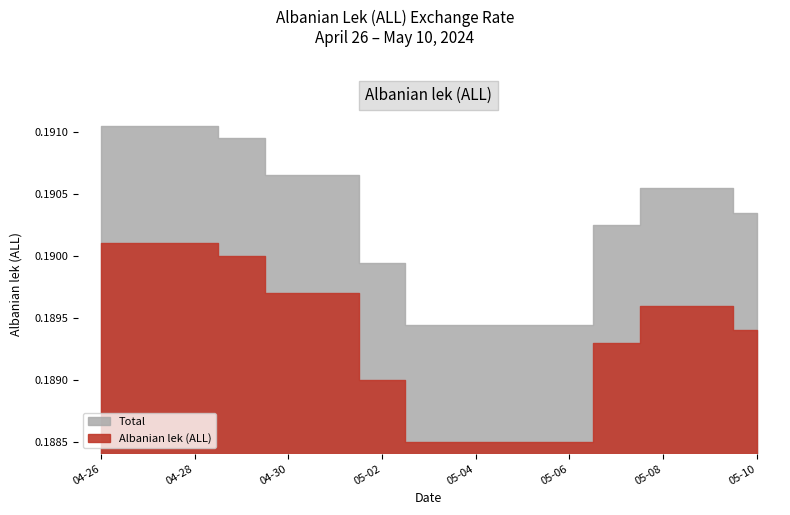

List the labels in order of value, largest first.

2024-04-26, 2024-04-27, 2024-04-28, 2024-04-29, 2024-04-30, 2024-05-01, 2024-05-08, 2024-05-09, 2024-05-10, 2024-05-07, 2024-05-02, 2024-05-03, 2024-05-04, 2024-05-05, 2024-05-06